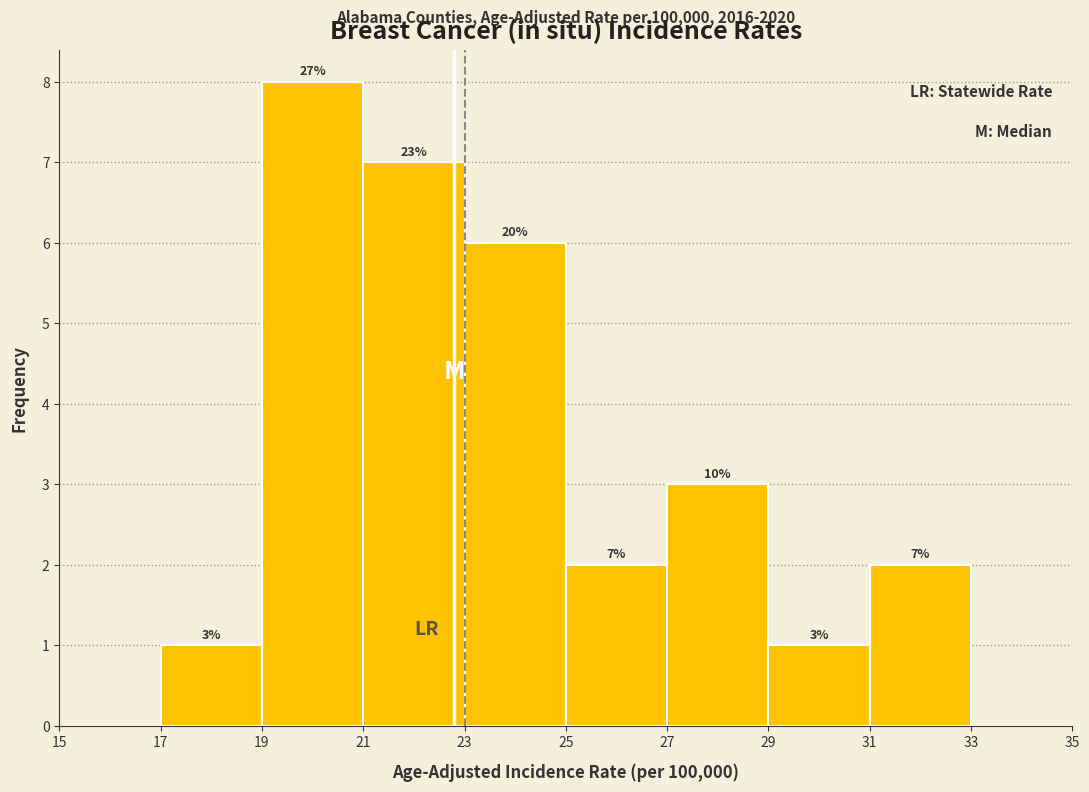

Which range on the x-axis has the tallest bar?

19 to 21